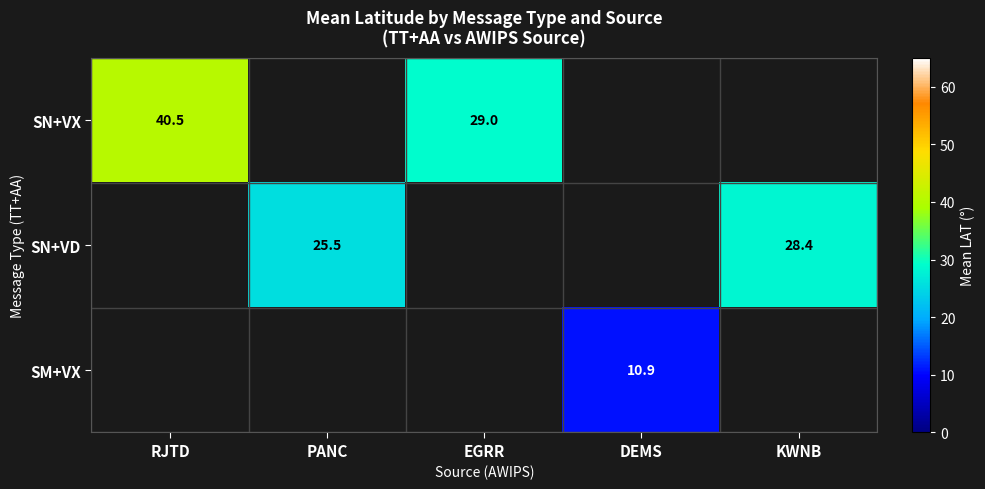

At how many categories does at least one series exceed 36?

1